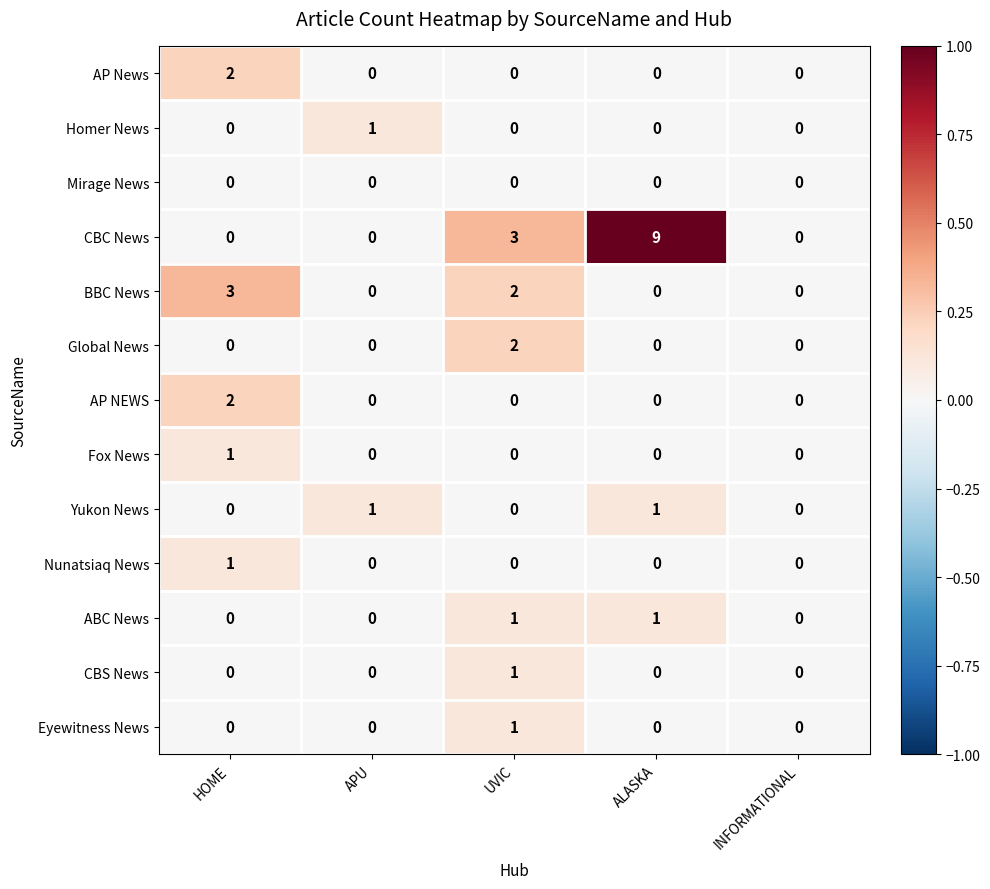

What is the sum of the BBC News values at INFORMATIONAL and HOME?

3